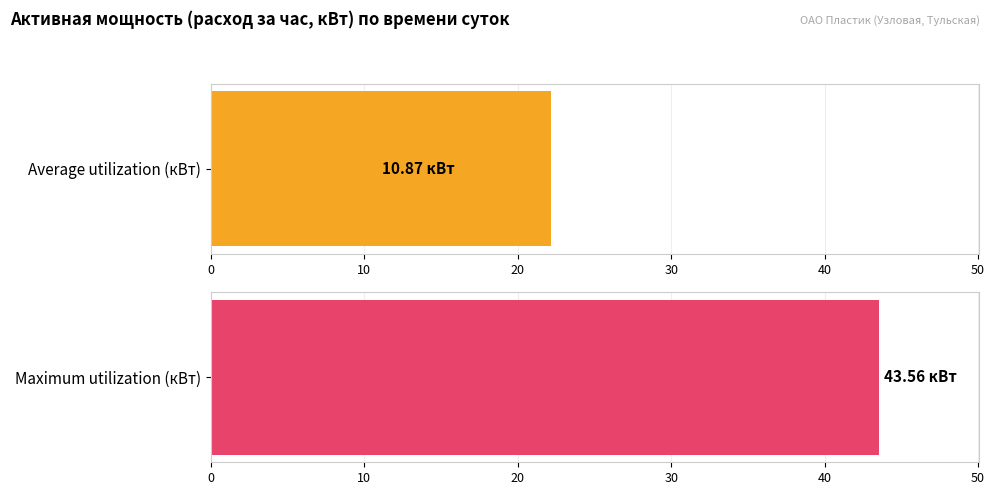

Which series has the largest range (max minus min)?

Maximum utilization